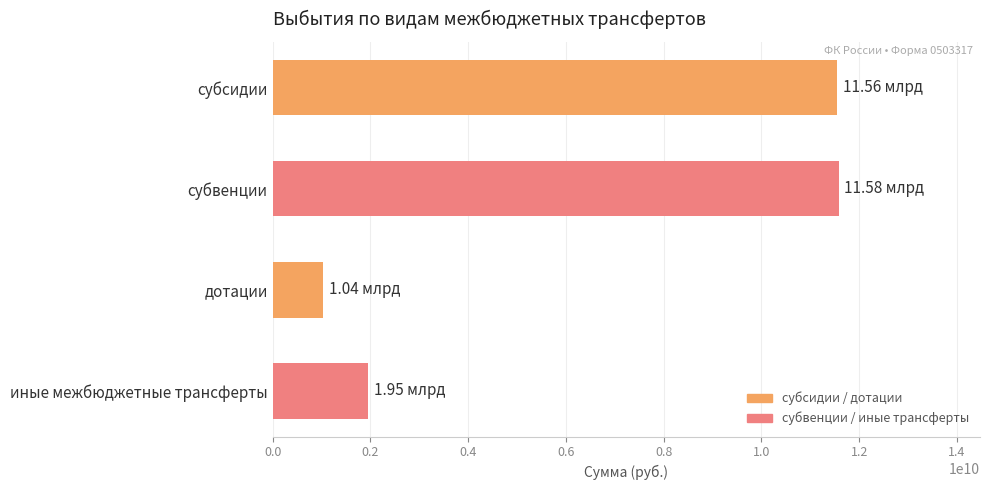

Which has a higher value, дотации or субвенции?

субвенции